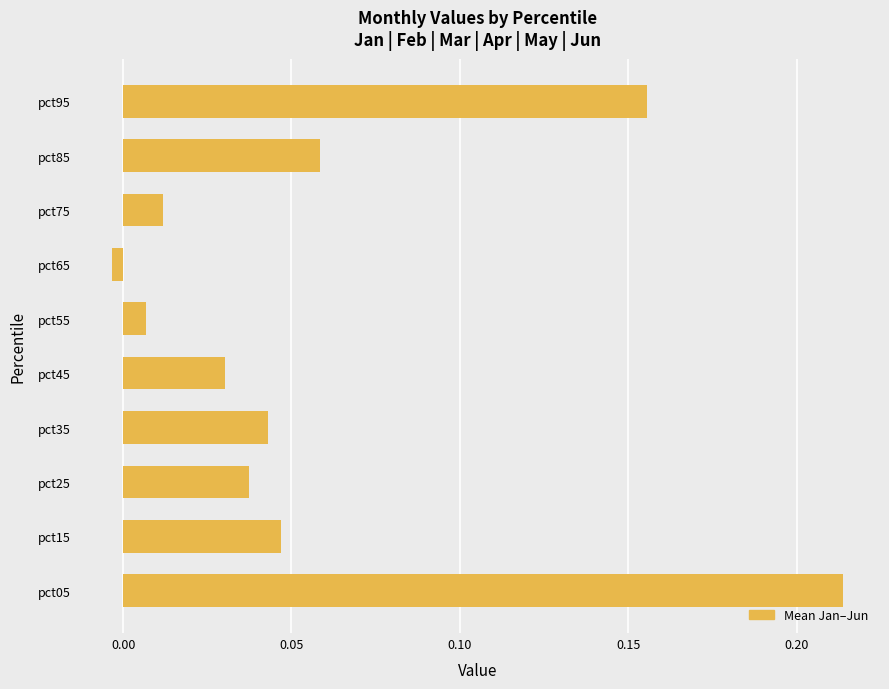

Is it true that the value at pct45 is 0.1?

False